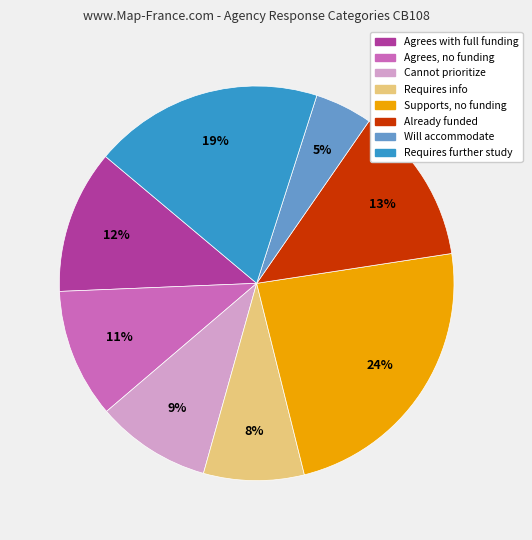

Is it true that Agrees, no funding is 11% of the pie?

True